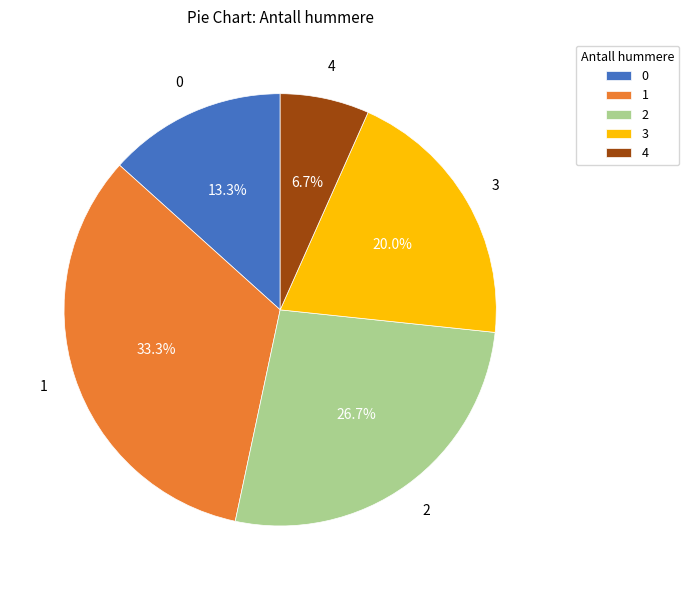

To the nearest percent, what is the average slice percentage?

20%